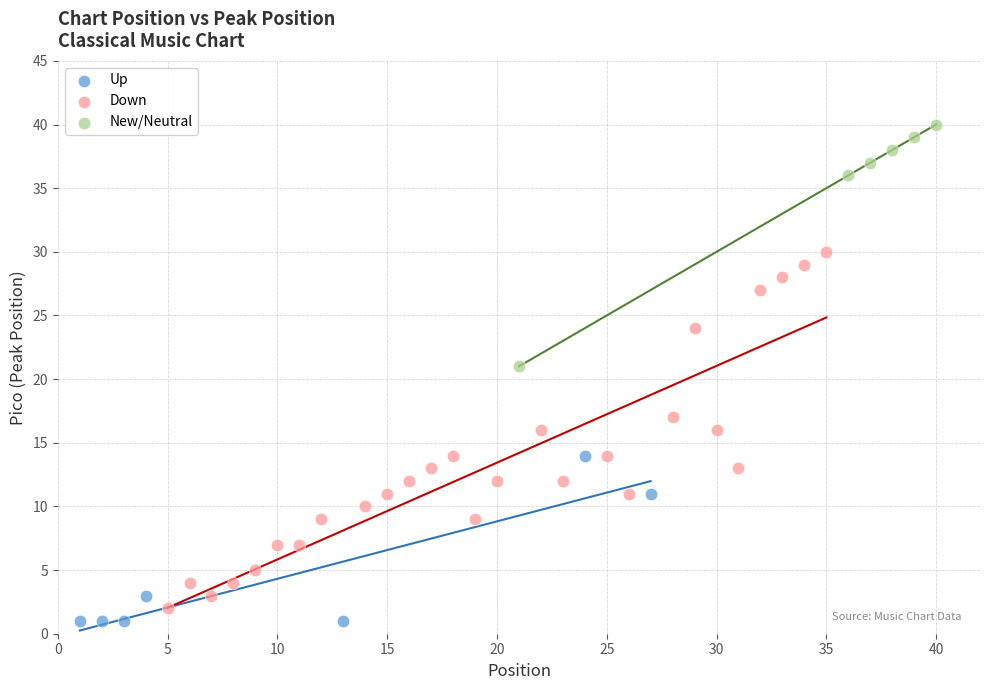

Which series contains the highest Y value?

New/Neutral